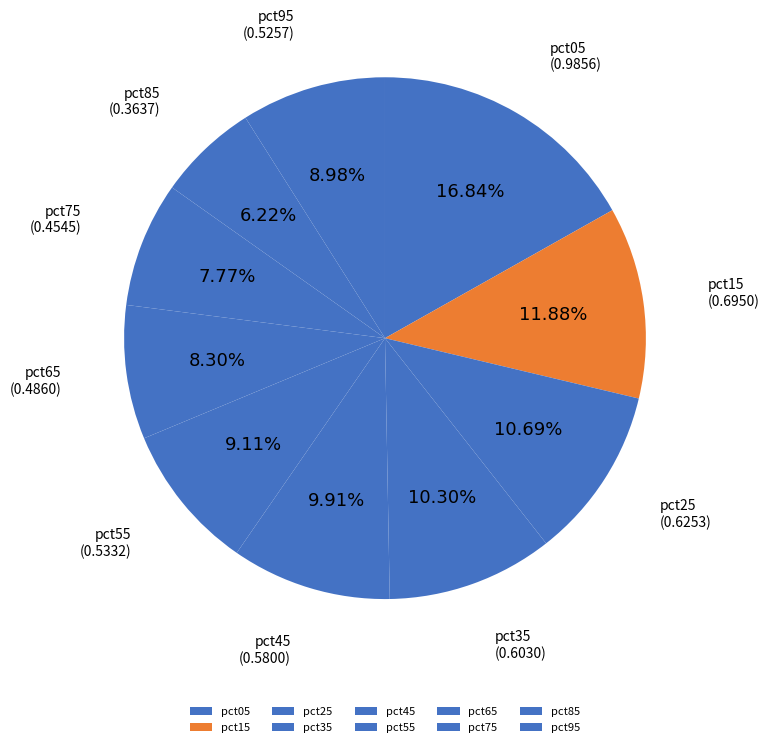

Combined, what portion of the pie is pct35 and pct05?

27.1%